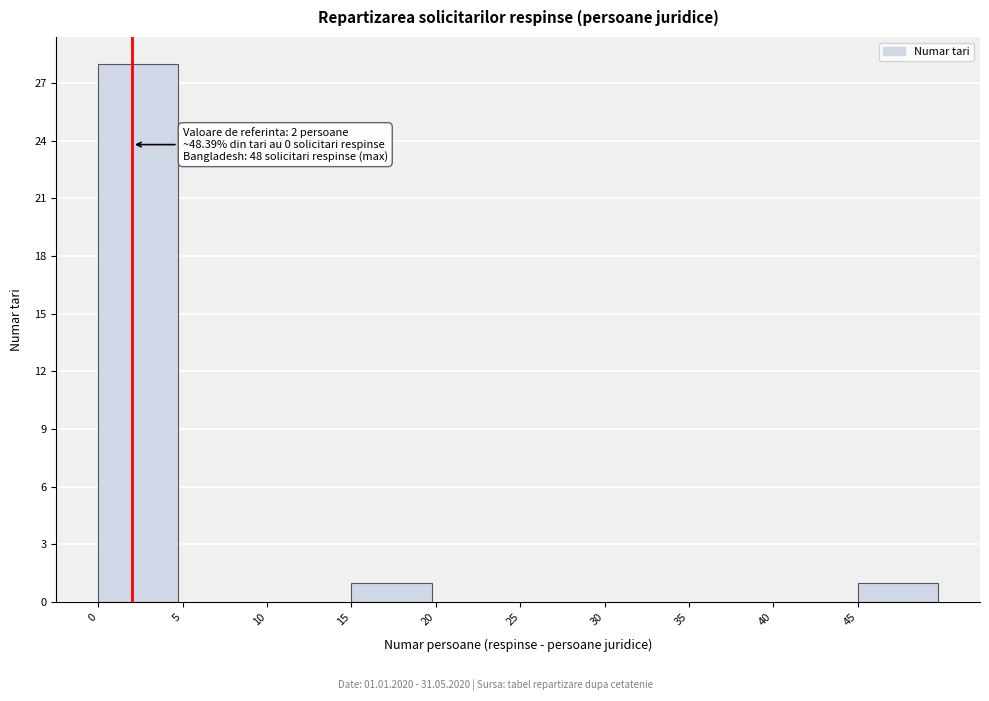

Which range on the x-axis has the tallest bar?

0 to 5